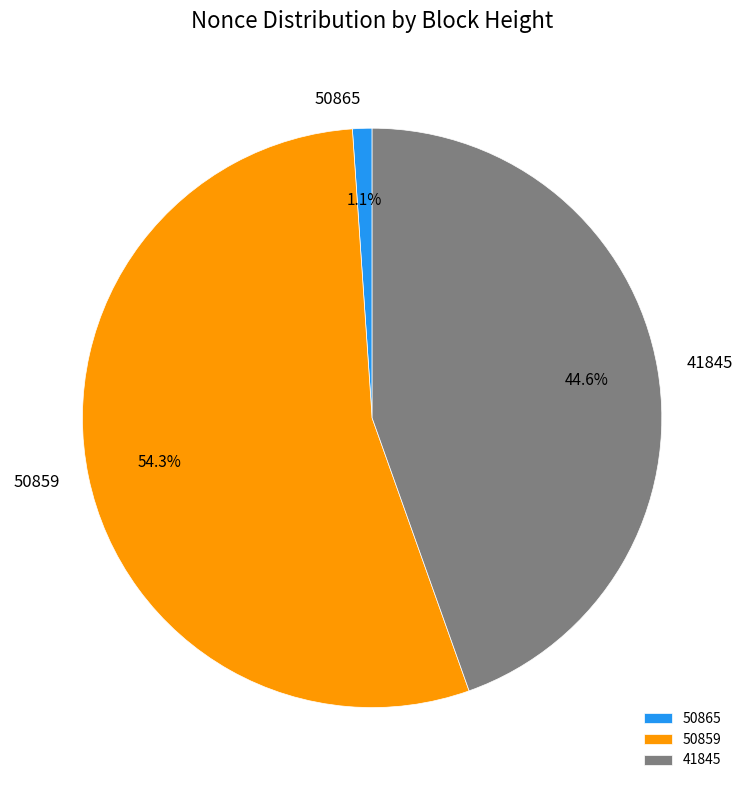

Which category has the biggest portion of the pie?

50859